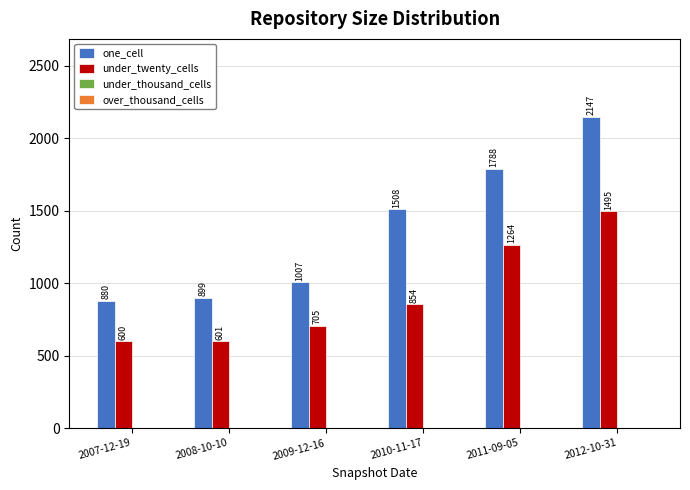

Reading left to right, list all the values displayed in this chart.

one_cell: 2007-12-19=880	2008-10-10=899	2009-12-16=1007	2010-11-17=1508	2011-09-05=1788	2012-10-31=2147
under_twenty_cells: 2007-12-19=600	2008-10-10=601	2009-12-16=705	2010-11-17=854	2011-09-05=1264	2012-10-31=1495